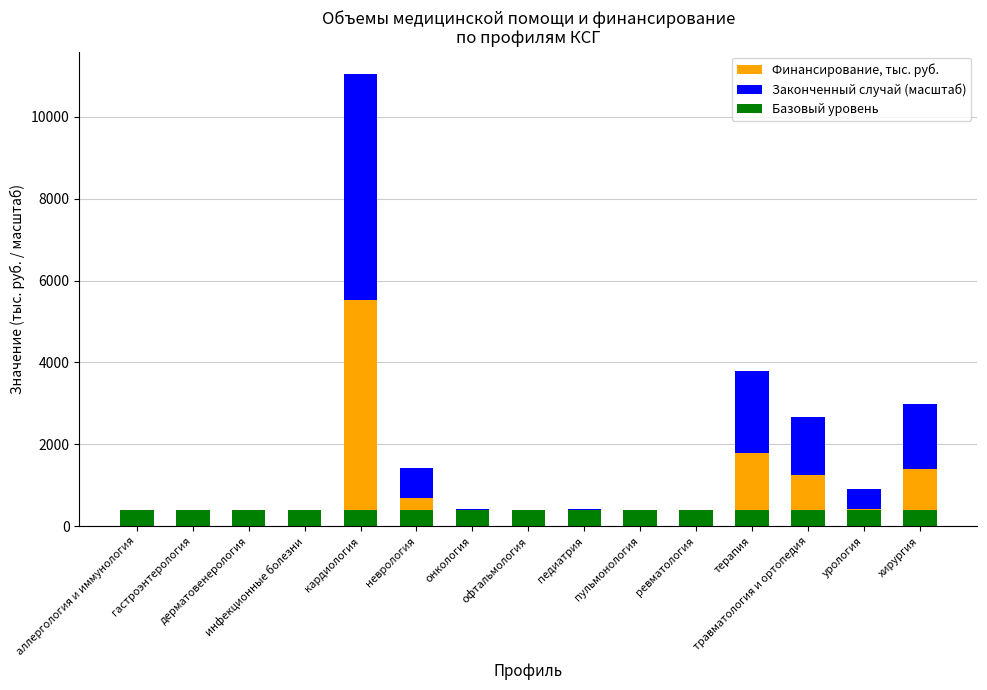

What is the value of the Финансирование, тыс. руб. bar at the 10th from the left?

145.0